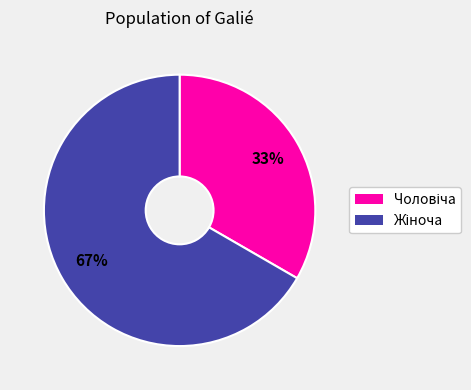

Is there any slice that represents more than half of the pie?

Yes